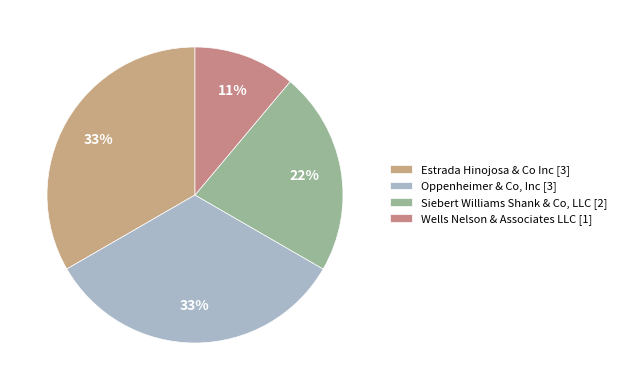

What percentage is the Wells Nelson & Associates LLC slice, to the nearest percent?

11%